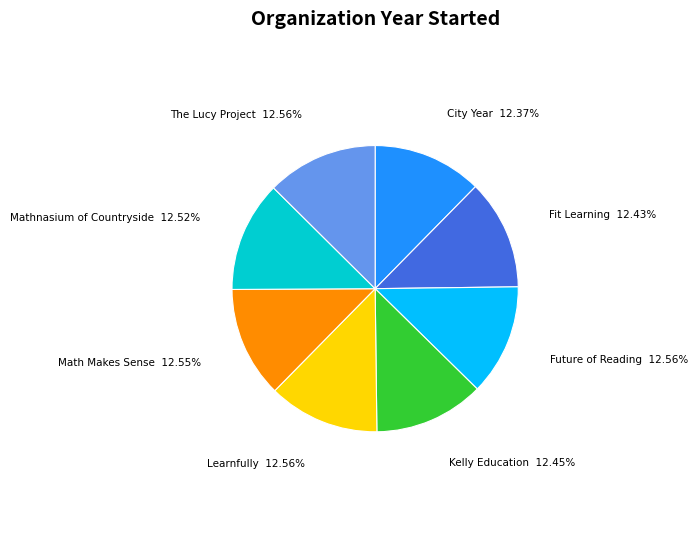

Approximately how many times larger is the value at Kelly Education compared to Mathnasium of Countryside?

1.0